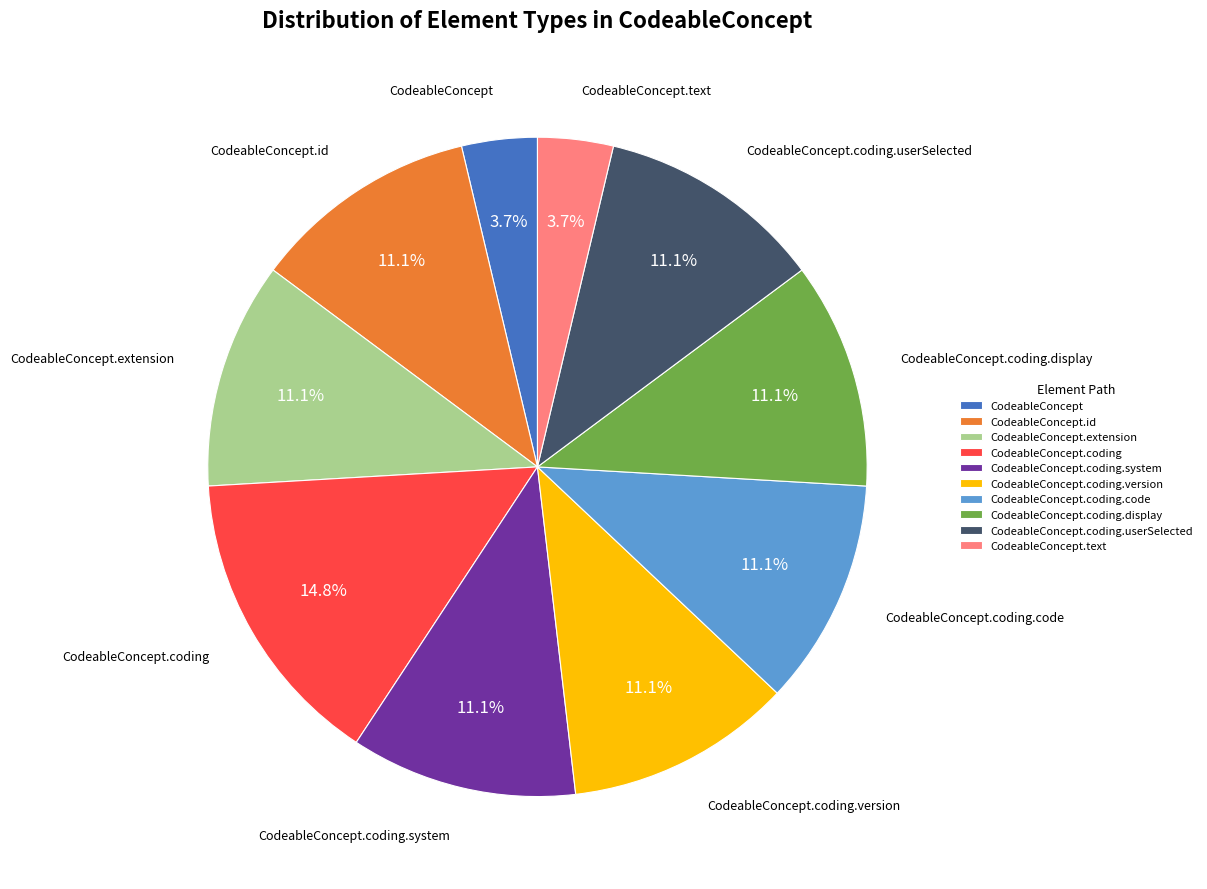

Is it true that CodeableConcept is 11% of the pie?

False